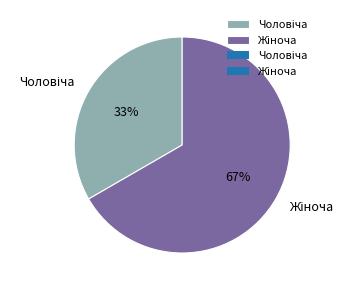

Is there any slice that represents more than half of the pie?

Yes